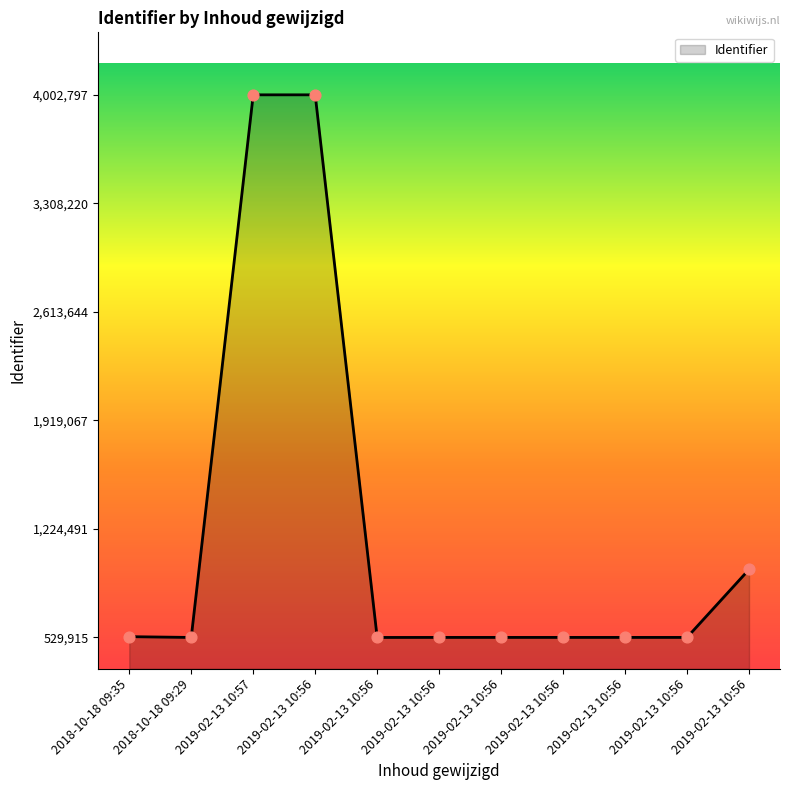

What is the ratio of the value at 2019-02-13 10:56 to the value at 2019-02-13 10:57?

0.1